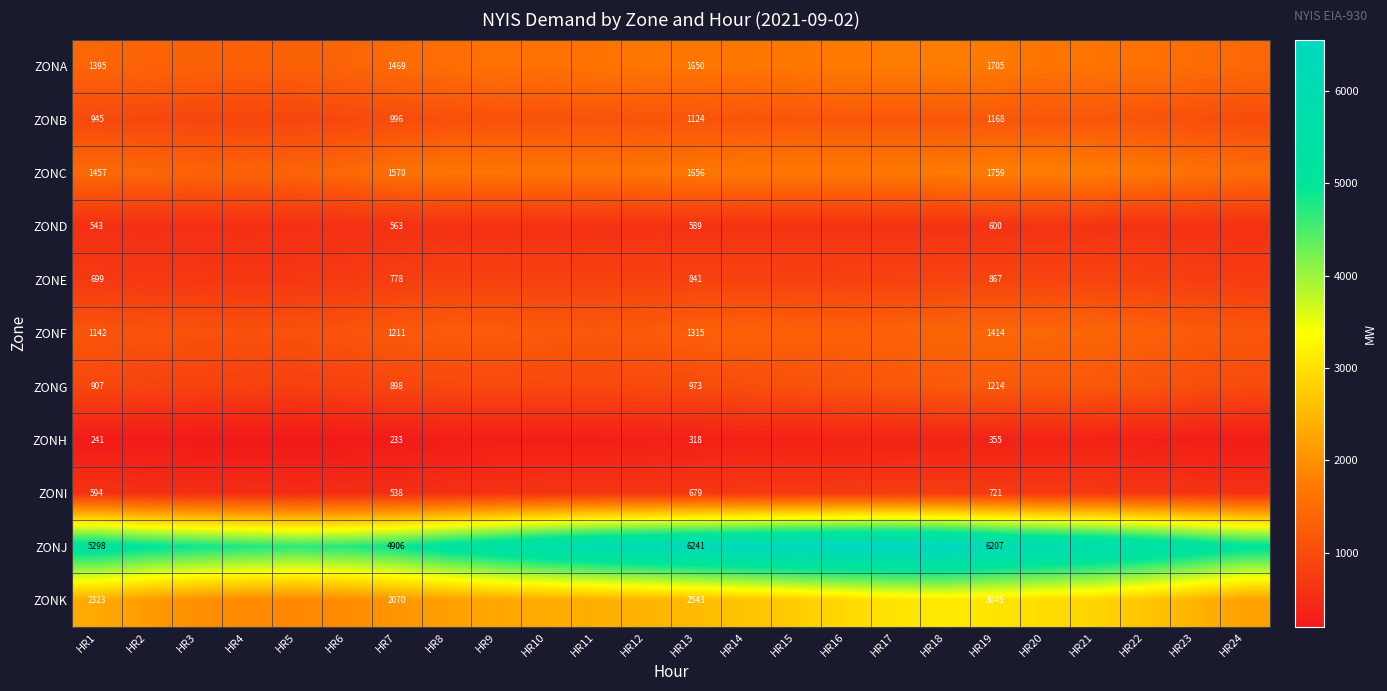

What is the spread (max minus min) of values at HR6?

4527